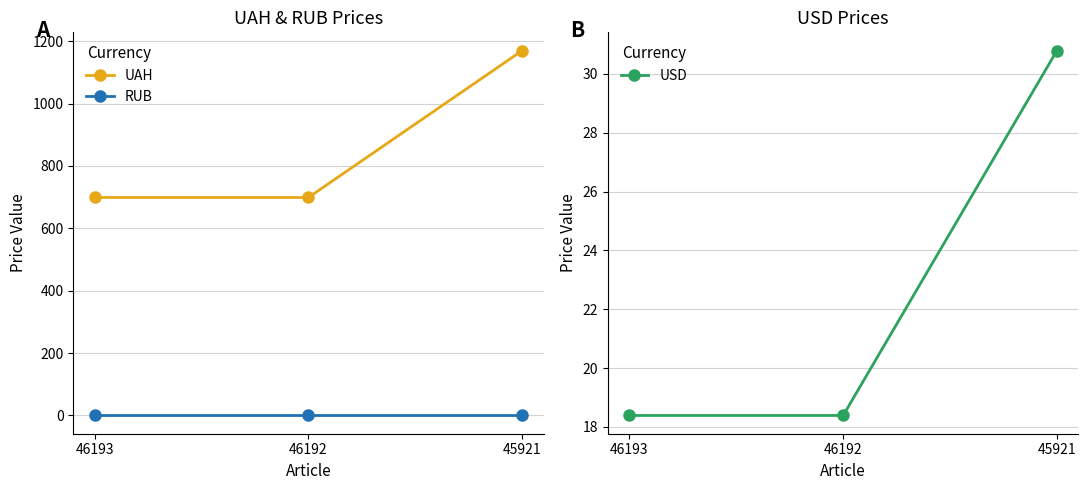

Reading left to right, transcribe all the data shown in this chart.

UAH: 46193=699.0	46192=699.0	45921=1170.0
RUB: 46193=0.0	46192=0.0	45921=0.0
USD: 46193=18.4	46192=18.4	45921=30.8